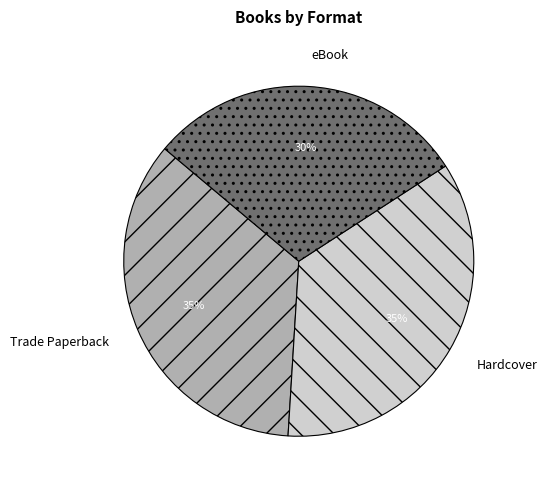

To the nearest percent, what percentage of the pie is Hardcover?

35%